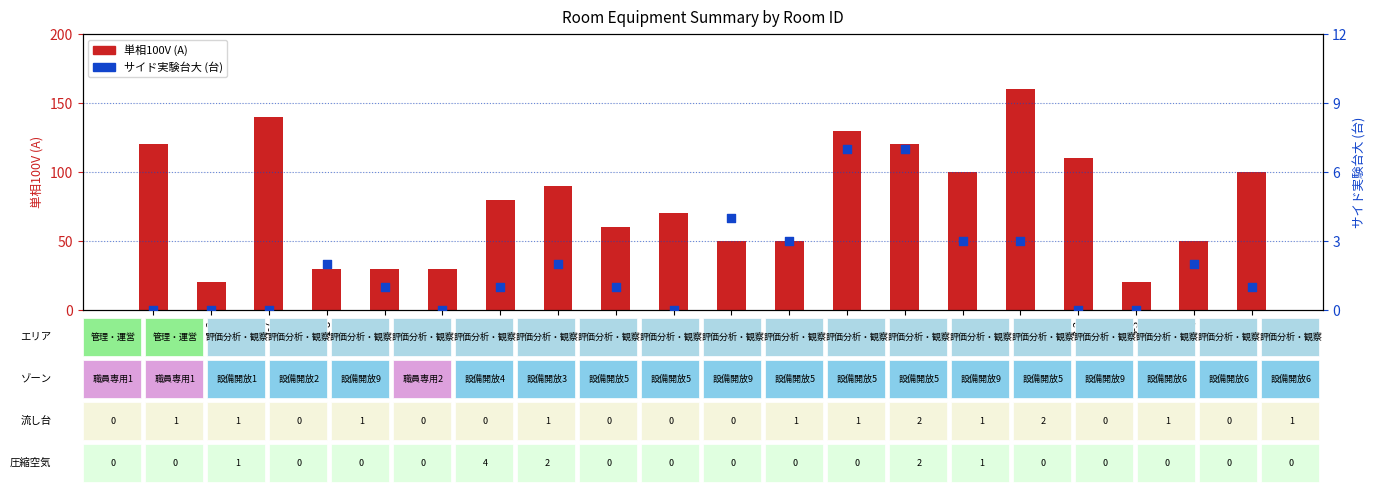

Which series has the largest total across all categories?

単相100V